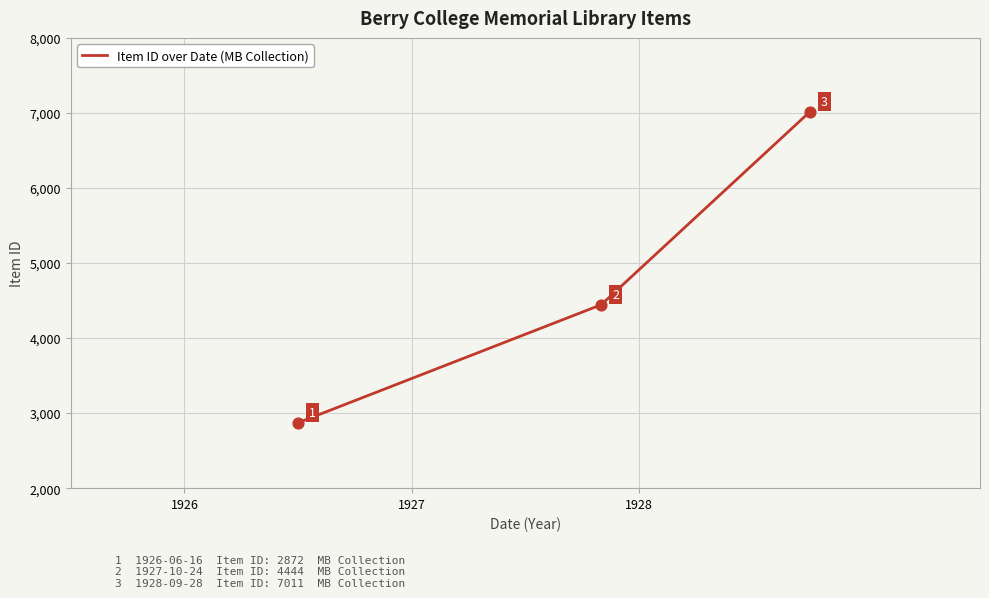

What is the maximum value shown in the chart?

7011